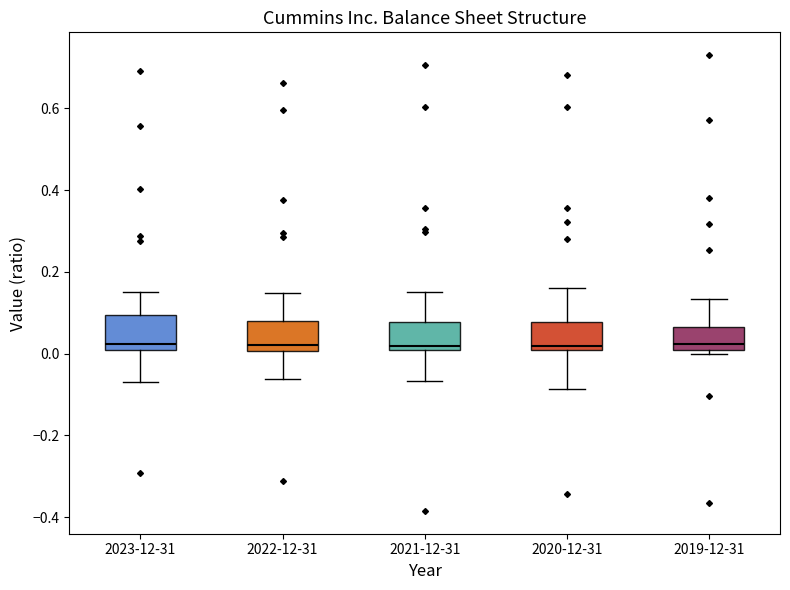

Reading left to right, transcribe this box plot: for each box, give where its median line is, the range the box spans, and where its two whiskers end, as read against the y-axis. The values are not printed on the chart, so give them approximately, as read against the axis.

2023-12-31: median 0.02, box 0.00 to 0.10, whiskers -0.06 to 0.16
2022-12-31: median 0.02, box 0.00 to 0.08, whiskers -0.06 to 0.14
2021-12-31: median 0.02, box 0.00 to 0.08, whiskers -0.06 to 0.16
2020-12-31: median 0.02, box 0.00 to 0.08, whiskers -0.08 to 0.16
2019-12-31: median 0.02, box 0.00 to 0.06, whiskers 0.00 (just below the box's lower edge) to 0.14